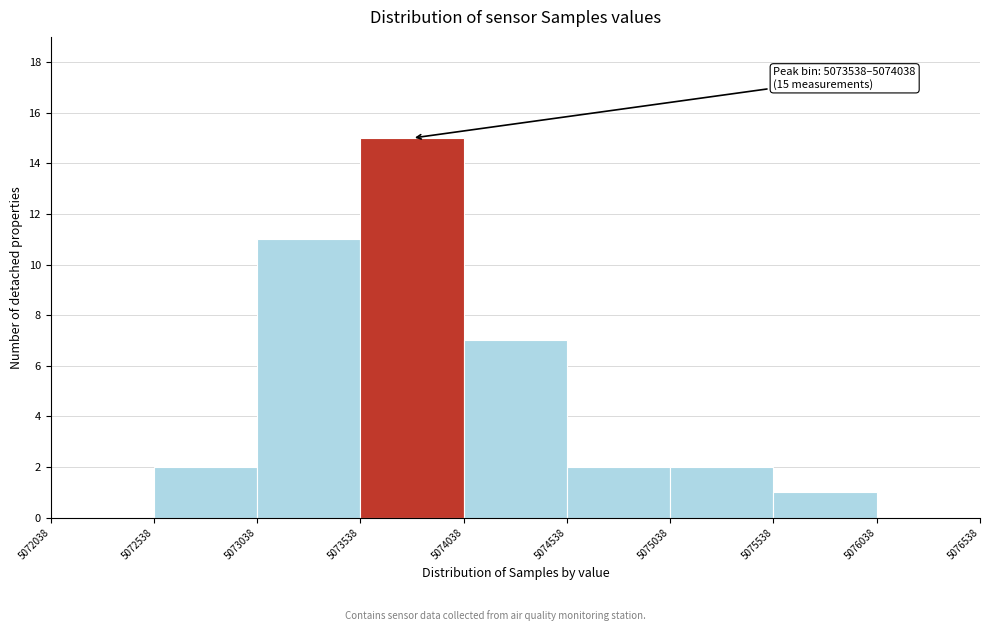

Which range on the x-axis has the tallest bar?

5073538 to 5074038